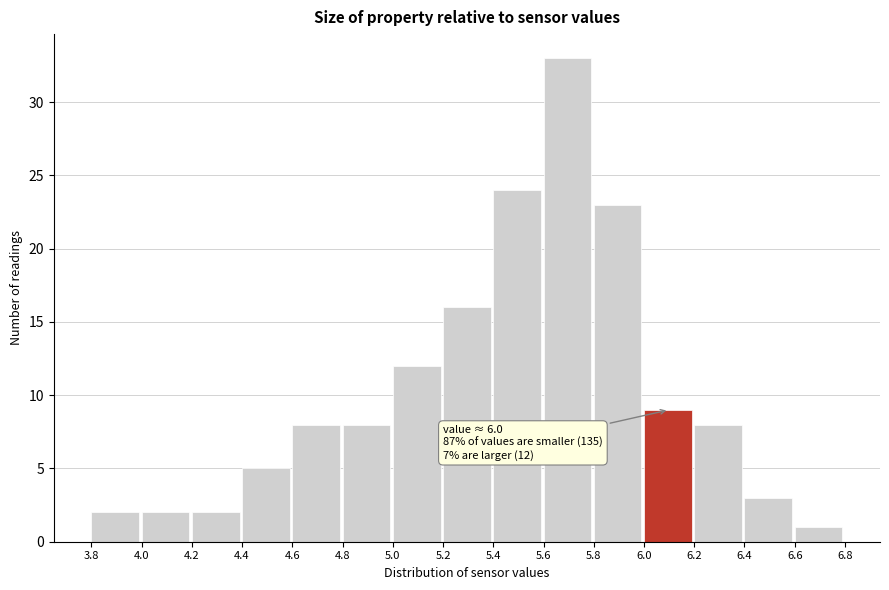

Which range on the x-axis has the tallest bar?

5.6 to 5.8